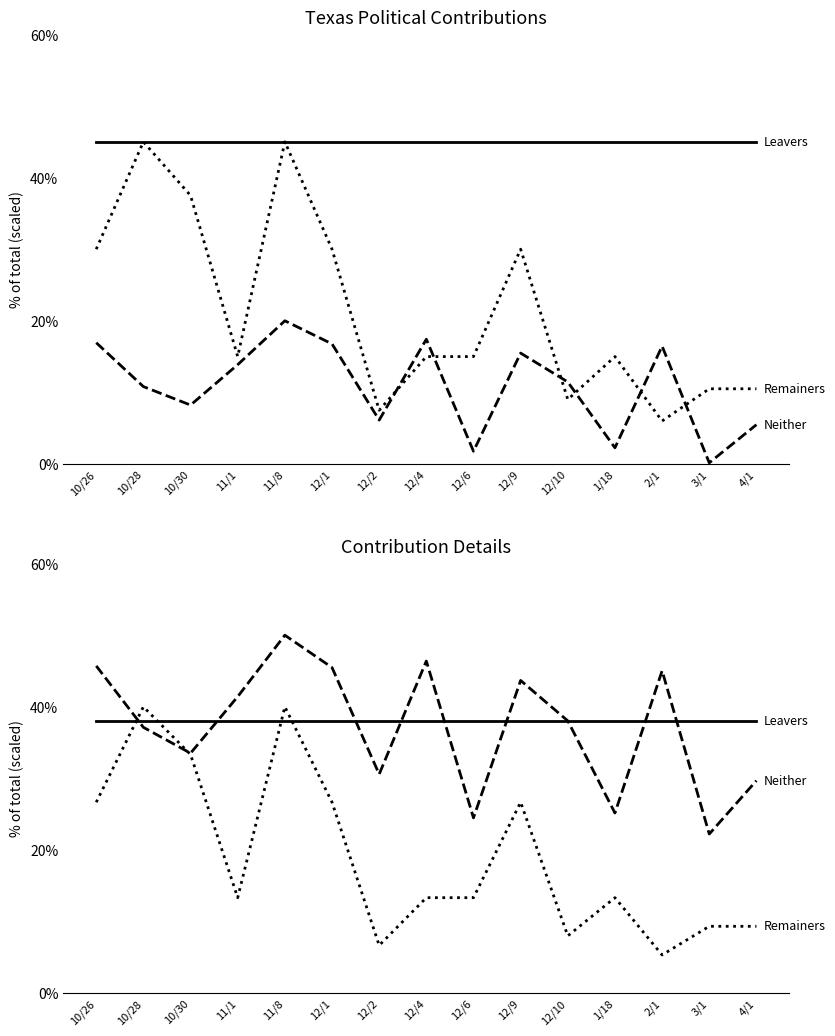

What position from the left is 12/10?

11